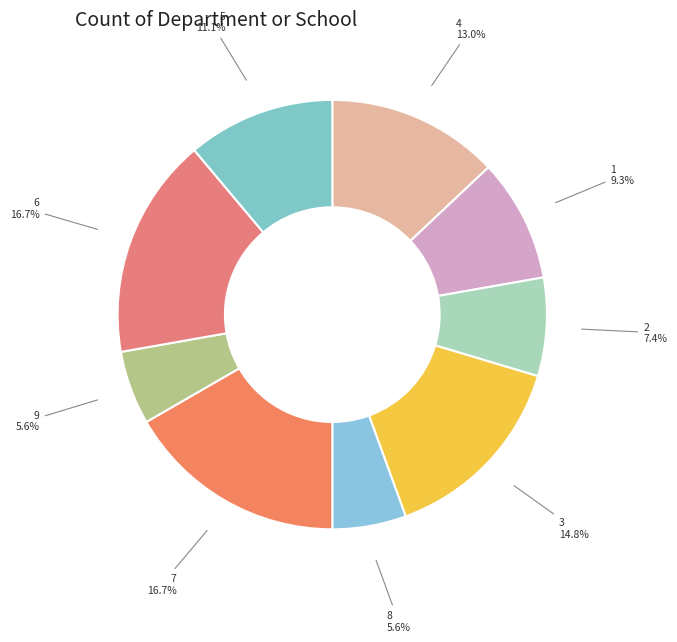

Is it true that 5 is 2% of the pie?

False